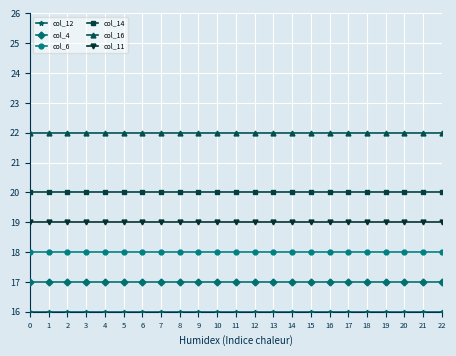

What is the spread (max minus min) of values at 7?

6